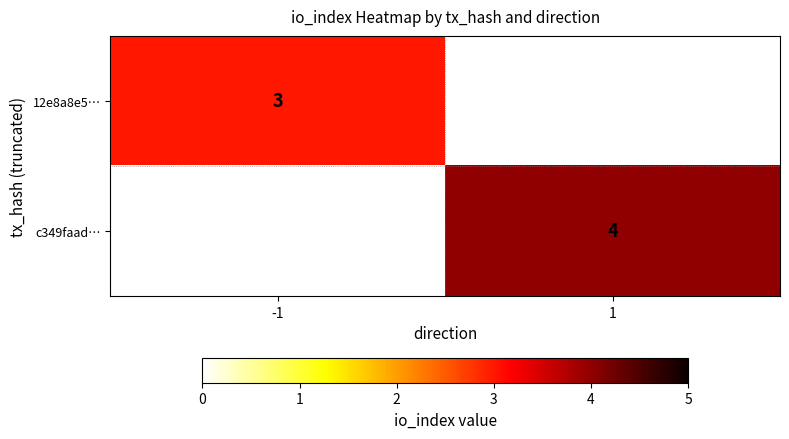

True or false: 12e8a8e5… has a value of 3 at -1.

True